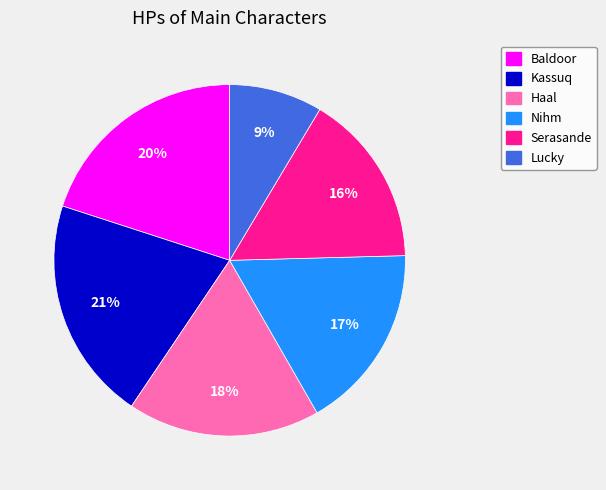

Rank the categories by value from lowest to highest.

Lucky, Serasande, Nihm, Haal, Baldoor, Kassuq